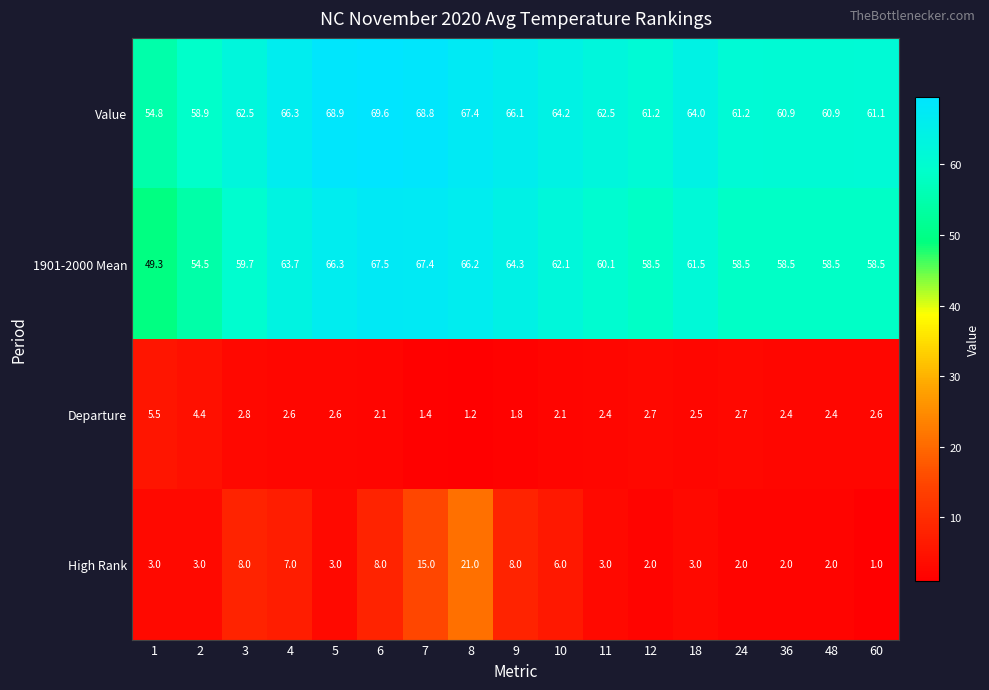

At how many categories does at least one series exceed 6?

17